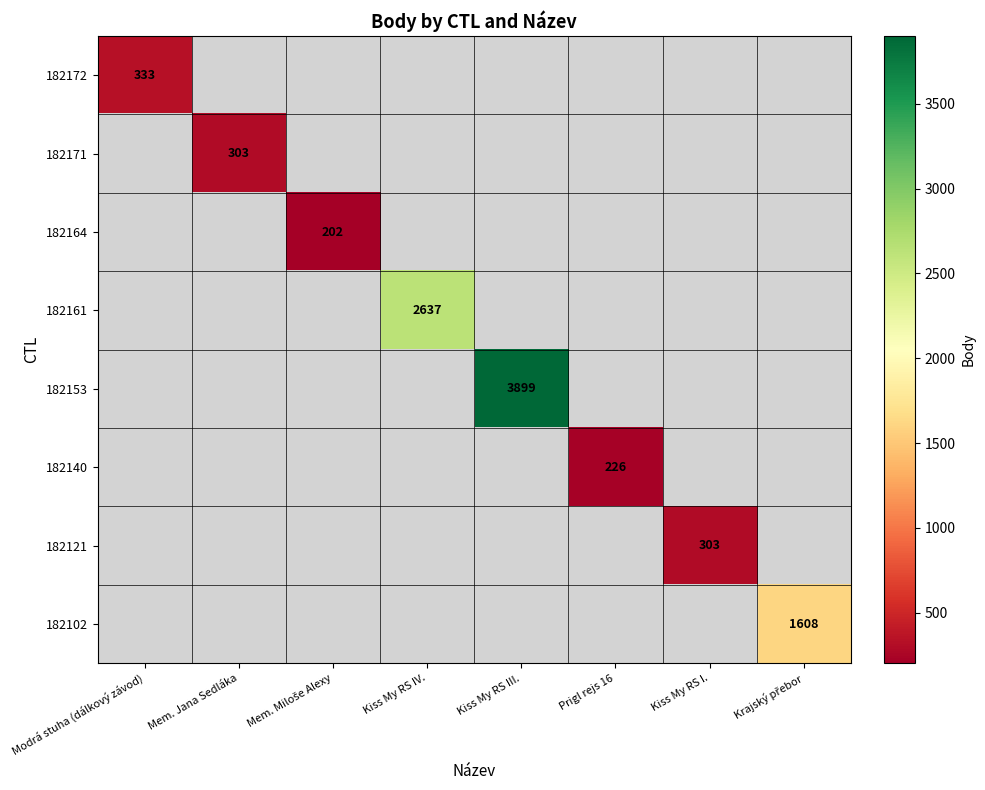

List the labels in order of 182121 value, largest first.

Modrá stuha (dálkový závod), Mem. Jana Sedláka, Mem. Miloše Alexy, Kiss My RS IV., Kiss My RS III., Prigl rejs 16, Kiss My RS I., Krajský přebor